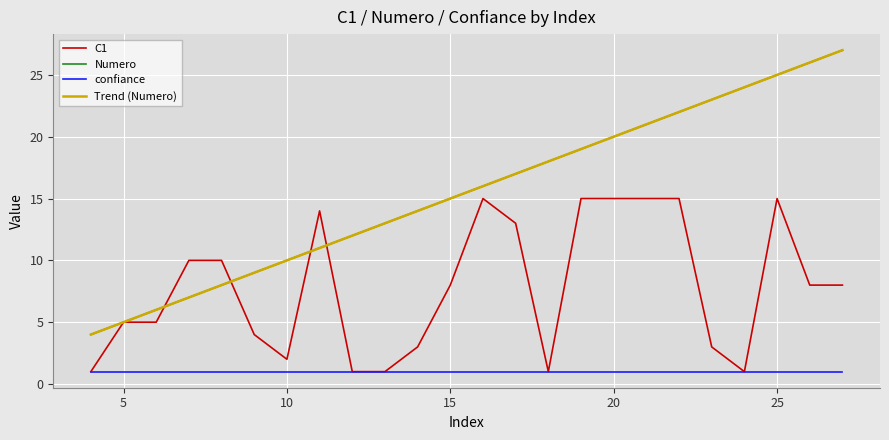

True or false: Trend (Numero) and confiance cross at least once.

False